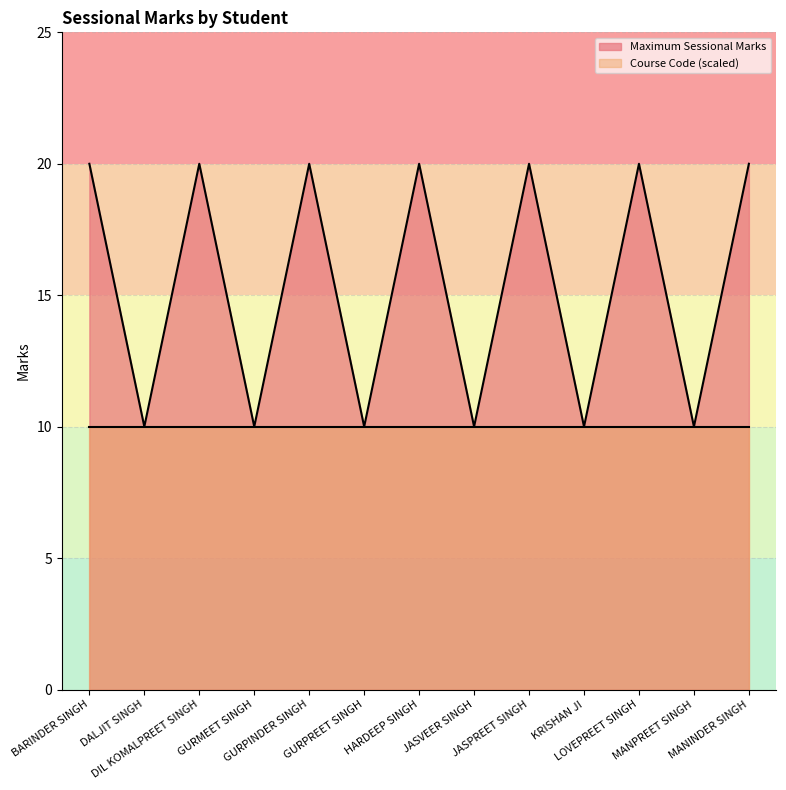

The value at DALJIT SINGH is 13. True or false?

False